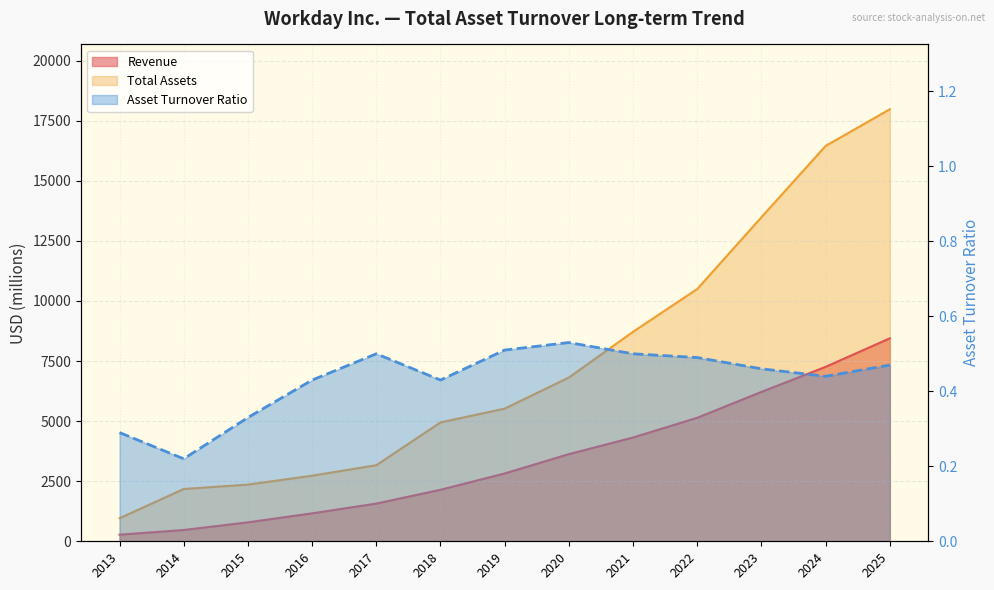

What is the value of the 6th point from the left?

0.4